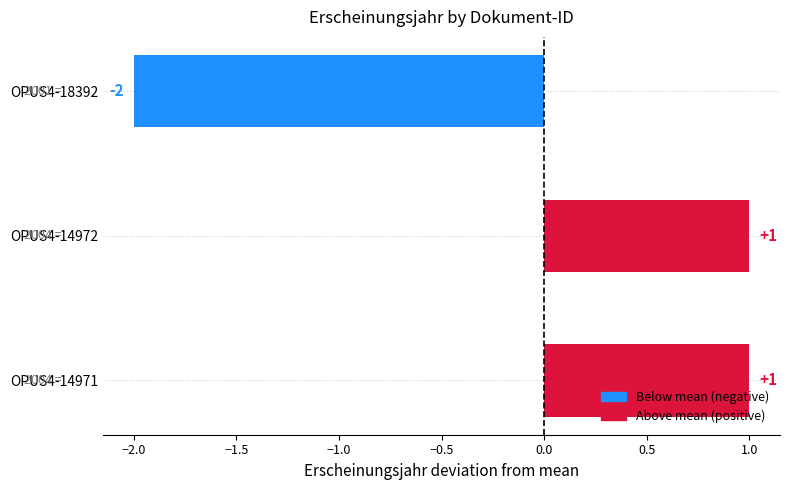

At which category does the chart reach its minimum across all series?

OPUS4-18392